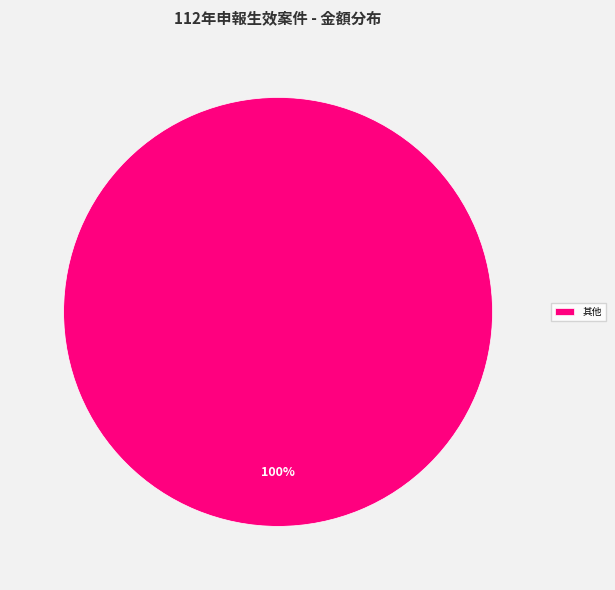

Rank the categories by value from lowest to highest.

其他